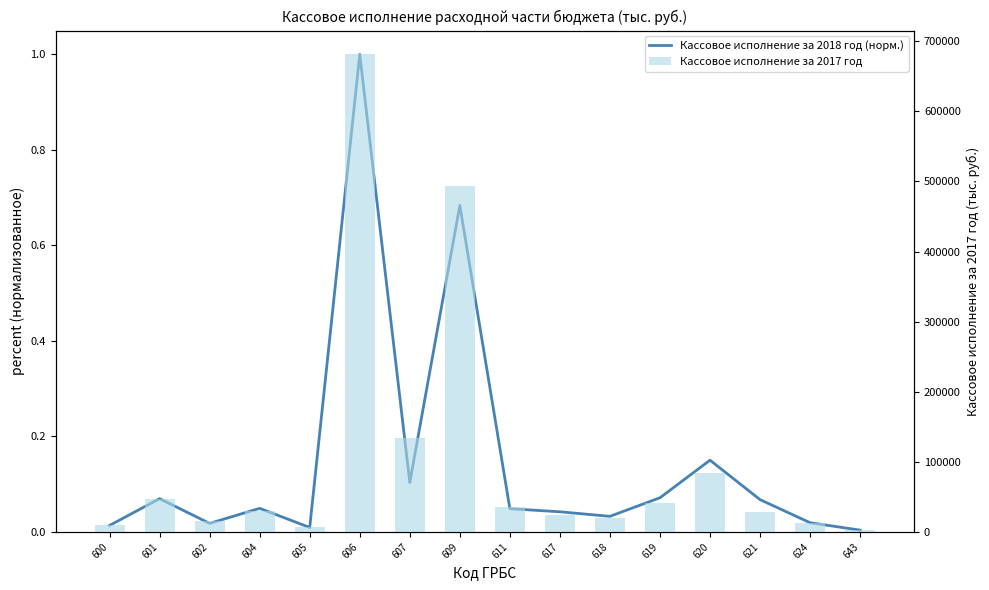

Which has a higher value, 621 or 617?

621